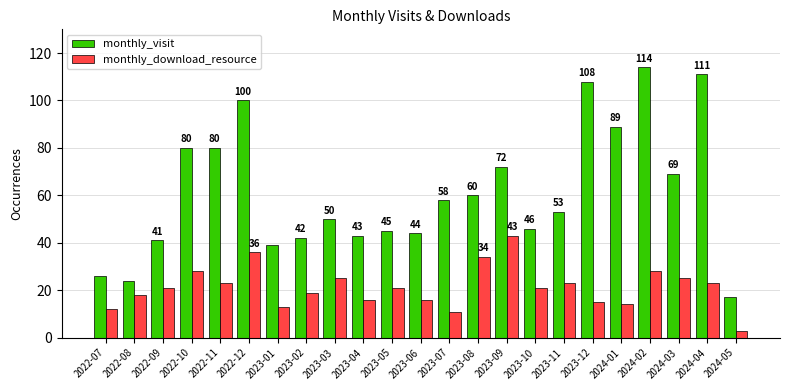

Rank the series by their maximum value, from highest to lowest.

monthly_visit, monthly_download_resource